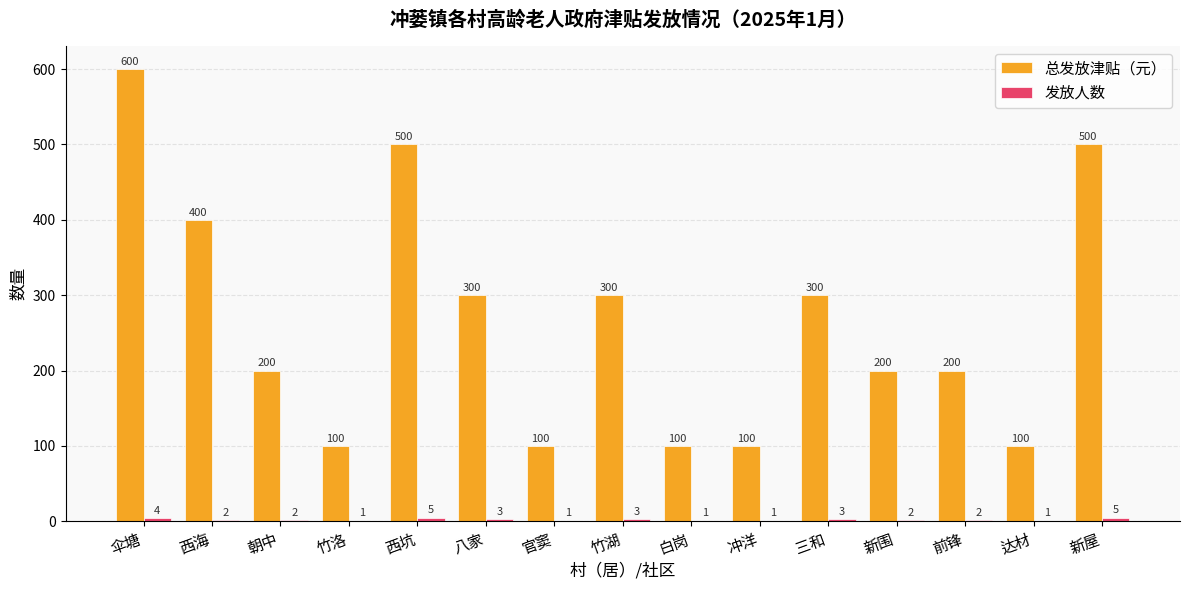

Read the 总发放津贴（元） value at 冲洋, to the nearest 100.

100